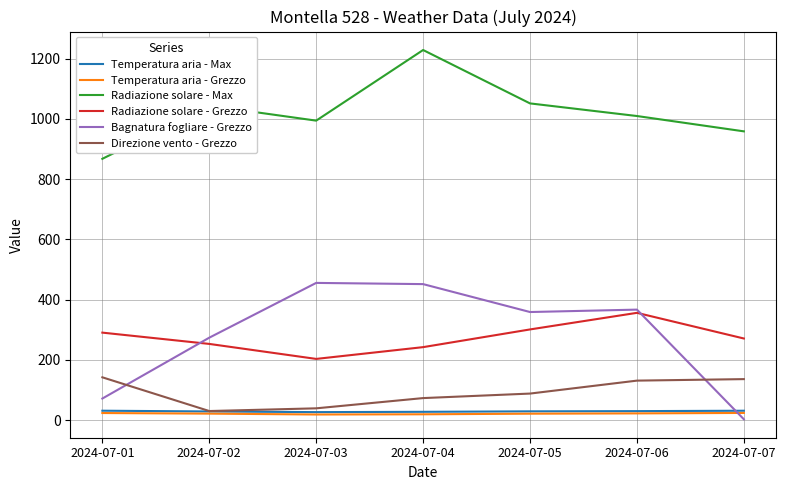

What is the maximum value shown in the chart?

1228.9